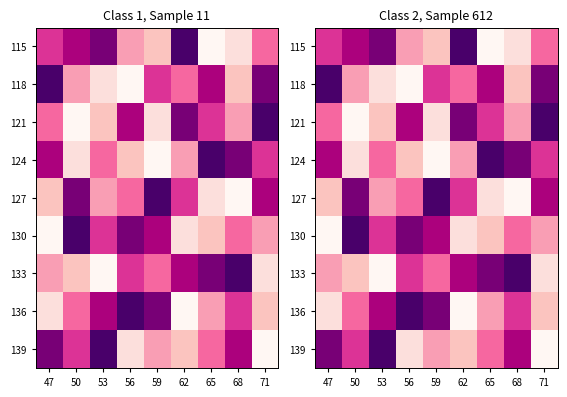

Which label corresponds to the smallest value in the chart?

65